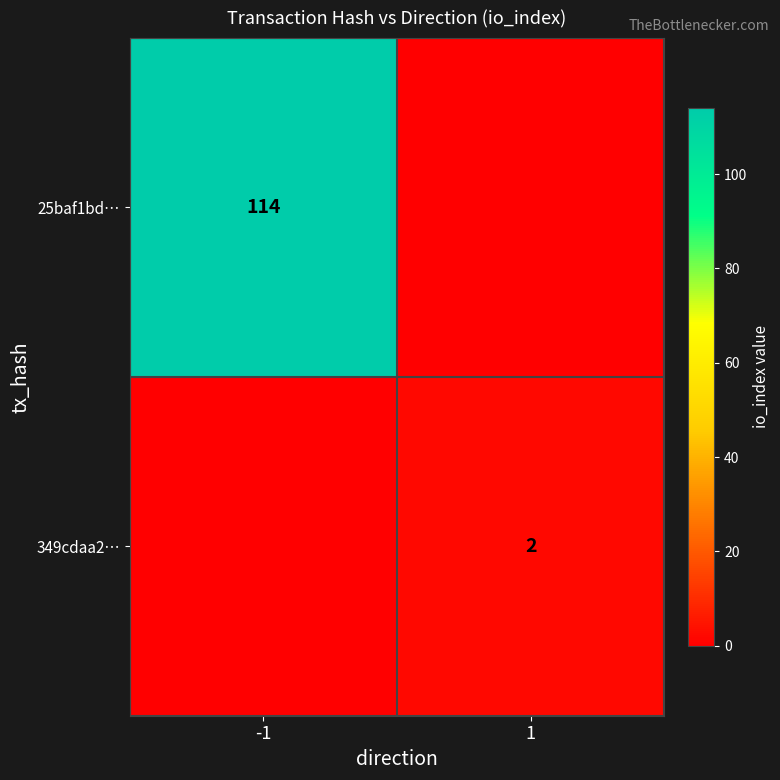

Is it true that 349cdaa2… equals 3 at 1?

False